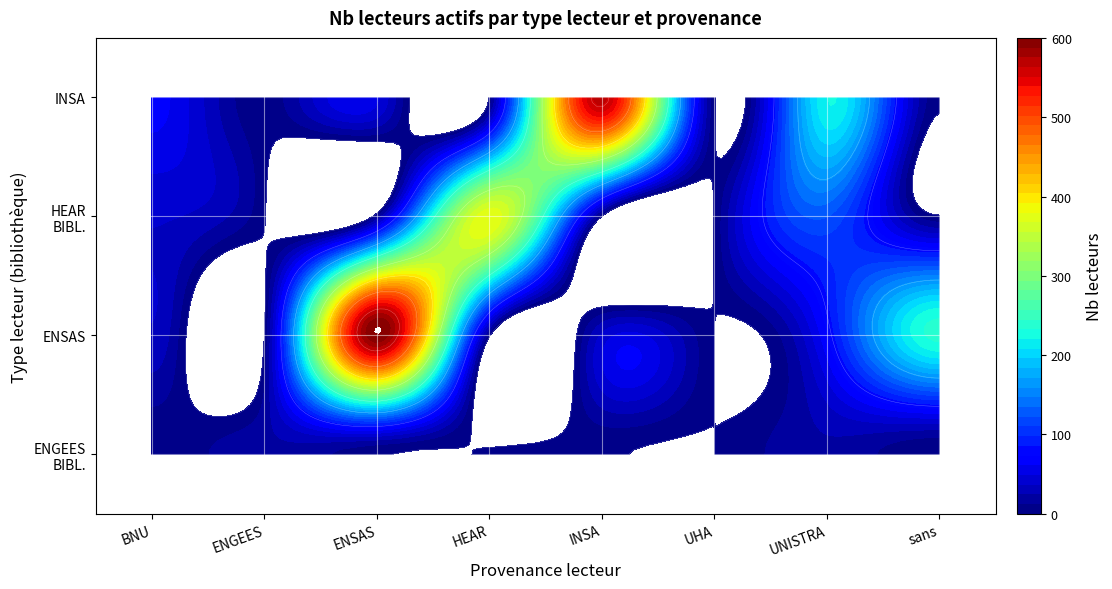

At which label does HEAR - BIBLIOTHEQUE reach its peak?

HEAR